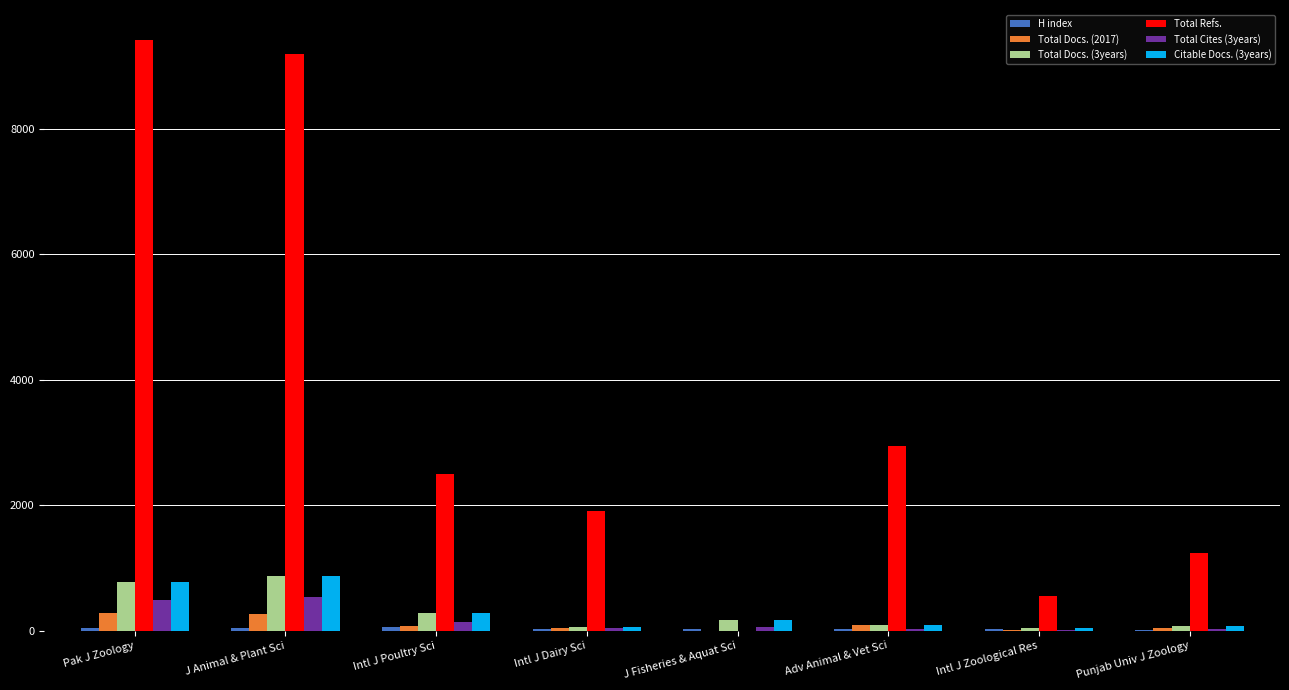

Is it true that Total Docs. (3years) equals 279 at Intl J Poultry Sci?

True